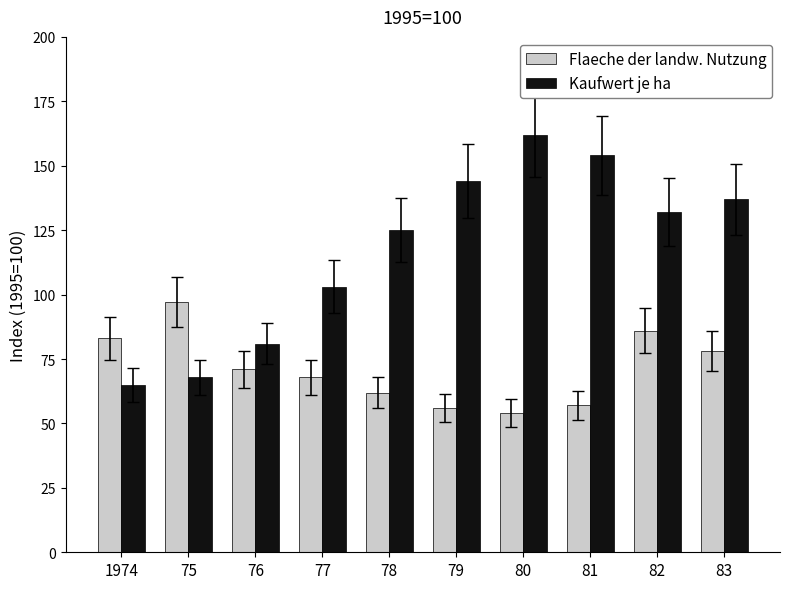

What is the value of the Flaeche der landw. Nutzung bar at the 9th from the left?

86